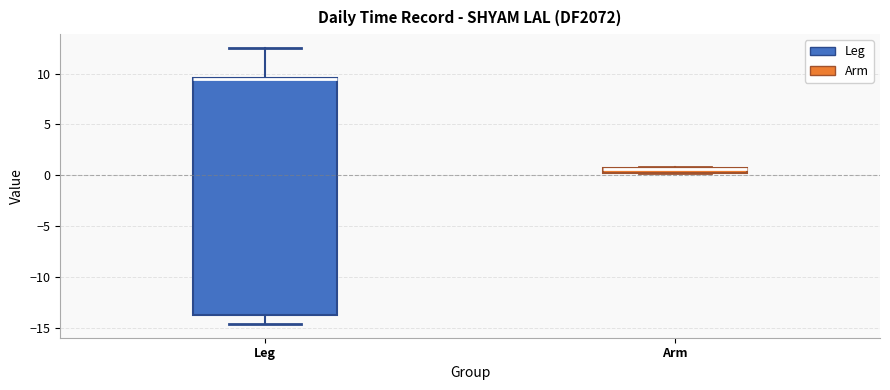

Where does the lower whisker of the box for Leg end on the y-axis? The values are not printed on the chart, so give them approximately, as read against the axis.

-14.5